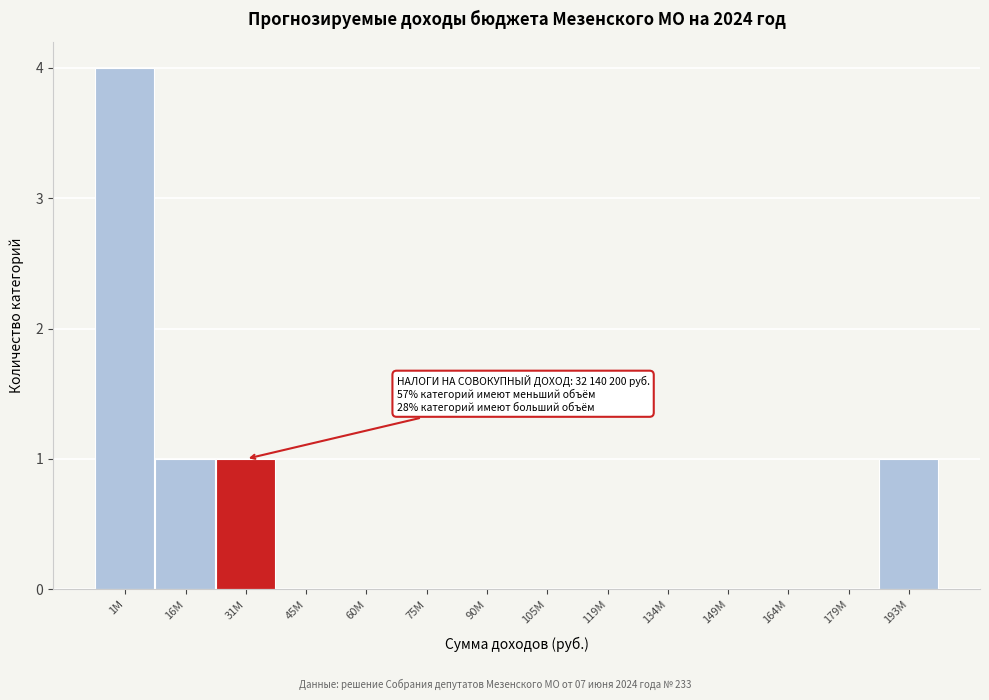

Reading left to right, transcribe all the data shown in this chart.

1M=4	16M=1	31M=1	45M=0	60M=0	75M=0	90M=0	105M=0	119M=0	134M=0	149M=0	164M=0	179M=0	193M=1